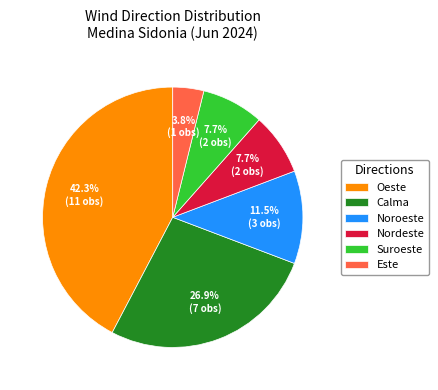

Does Nordeste represent more than half of the total?

No